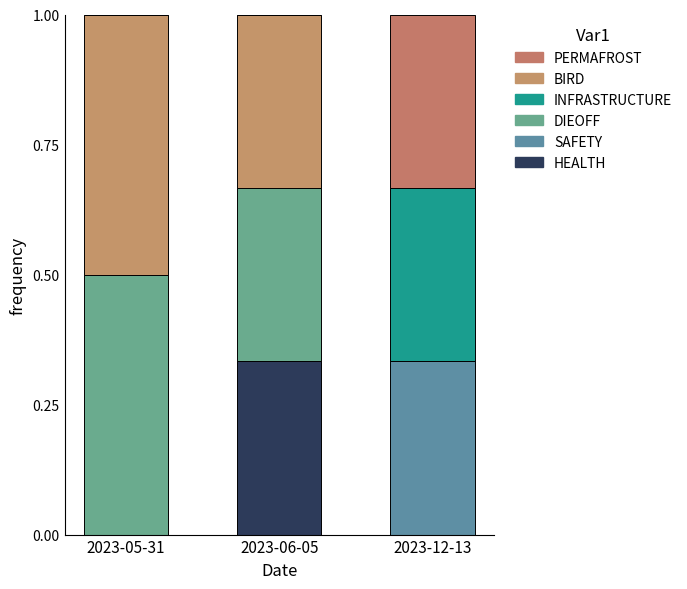

What is the label of the 3rd bar from the left?

2023-12-13